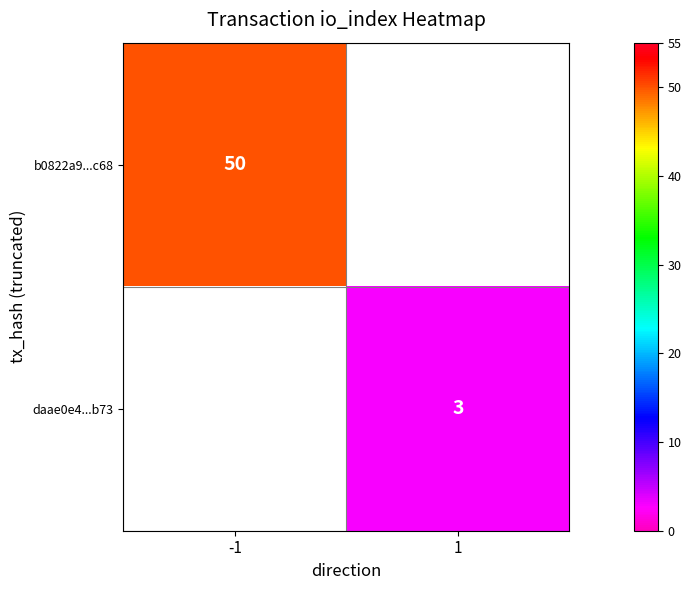

The value of b0822a9...c68 at -1 is 80. True or false?

False